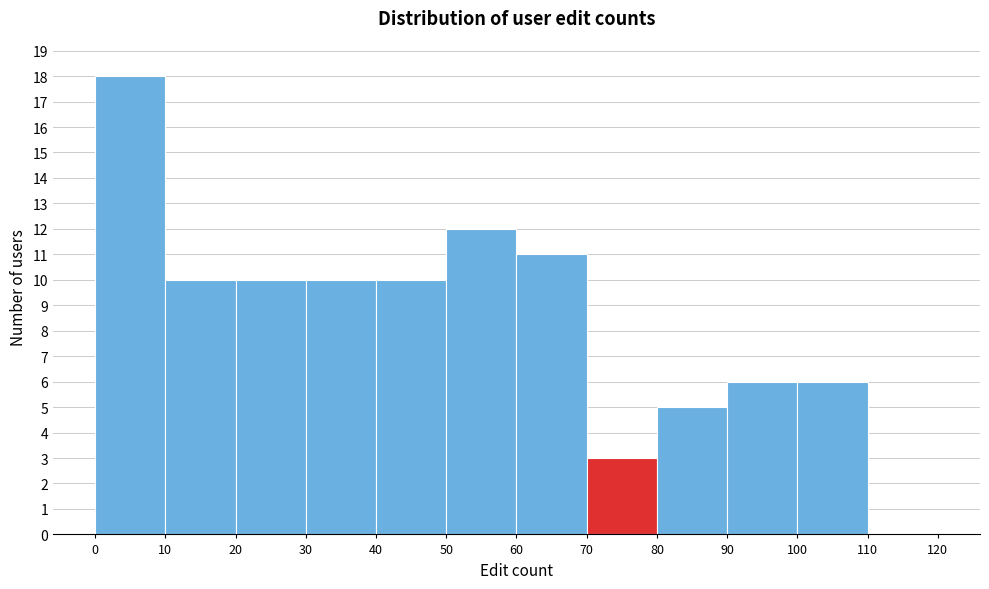

Over which range of the x-axis is the bar tallest?

0 to 10